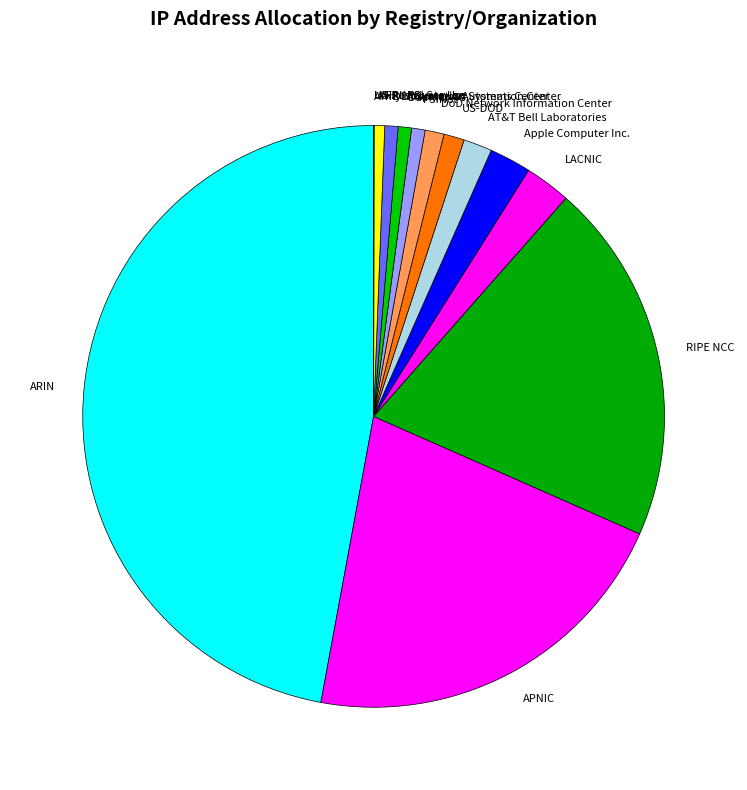

Is AFRINIC the majority of the pie?

No